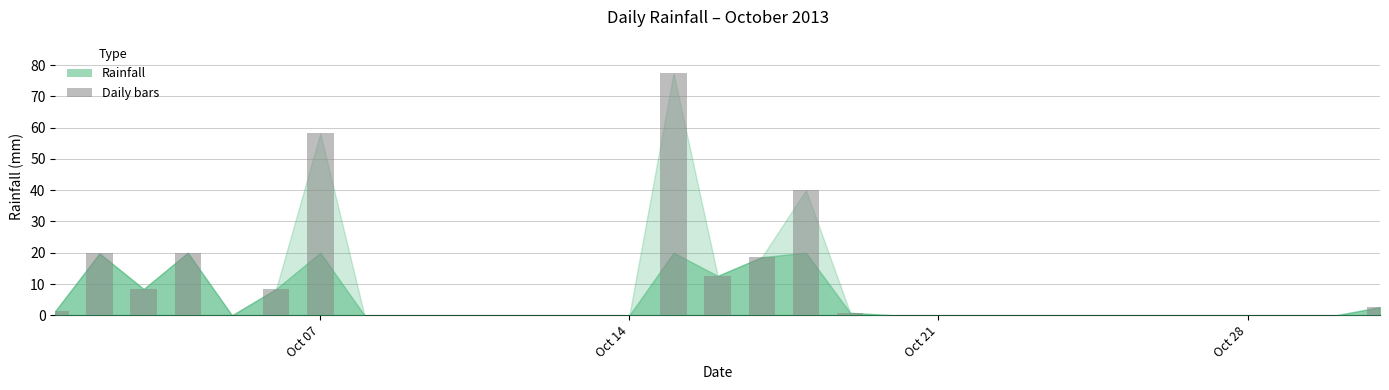

What is the change in value from 2013-10-13 to 2013-10-18?

+40.0